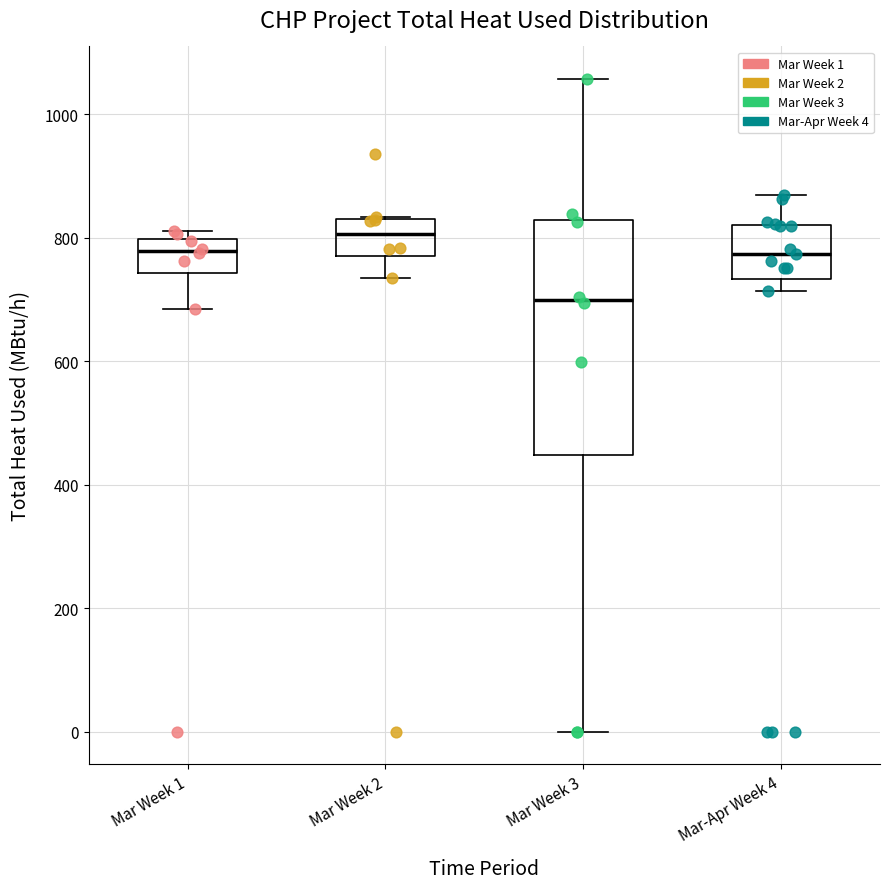

Reading left to right, transcribe this box plot: for each box, give where its median line is, the range the box spans, and where its two whiskers end, as read against the y-axis. The values are not printed on the chart, so give them approximately, as read against the axis.

Mar Week 1: median 780, box 740 to 800, whiskers 680 to 820
Mar Week 2: median 800, box 760 to 840, whiskers 740 to 840
Mar Week 3: median 700, box 440 to 820, whiskers 0 to 1060
Mar-Apr Week 4: median 780, box 740 to 820, whiskers 720 to 860